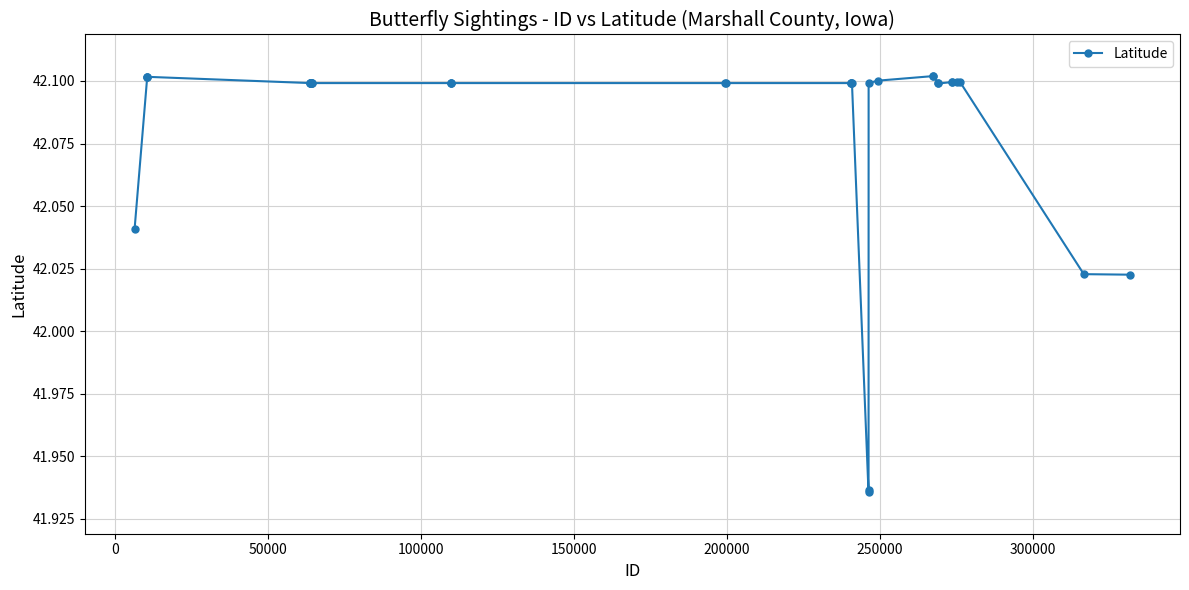

What is the maximum value shown in the chart?

42.1